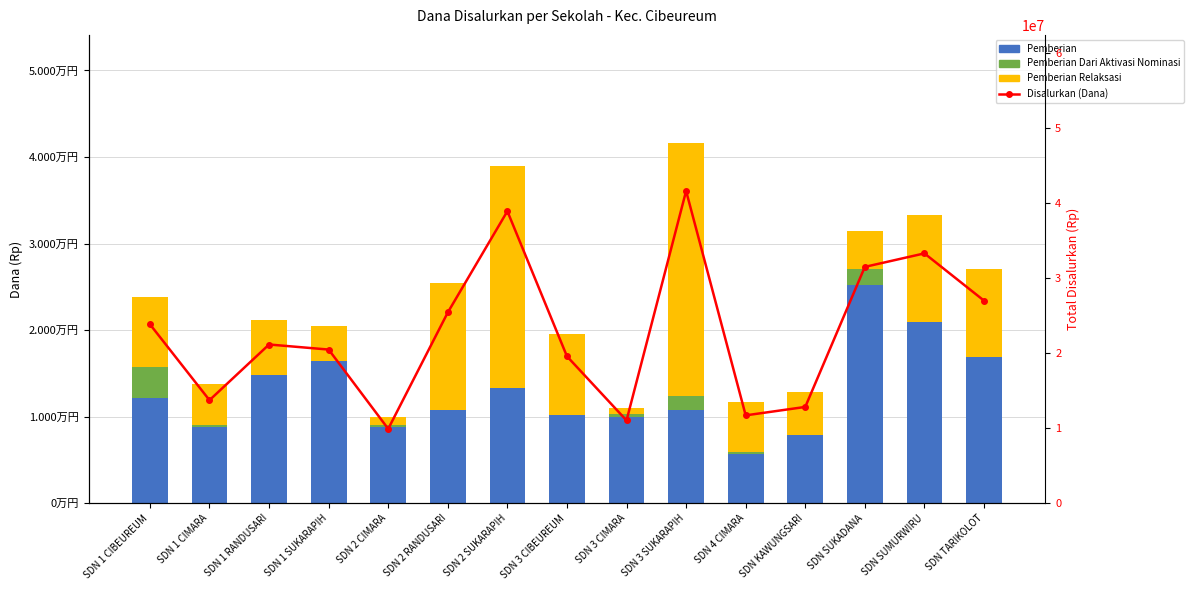

At which category is the sum across all series the highest?

SDN 3 SUKARAPIH